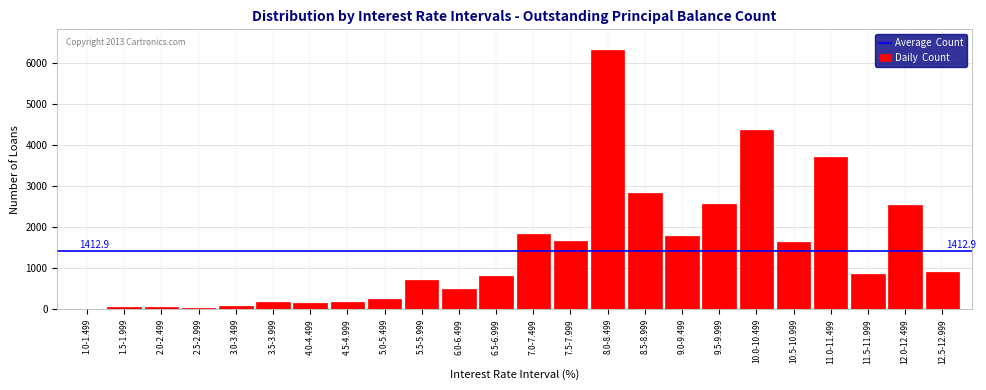

Where is the data nearest to the value 3153?

8.5-8.999